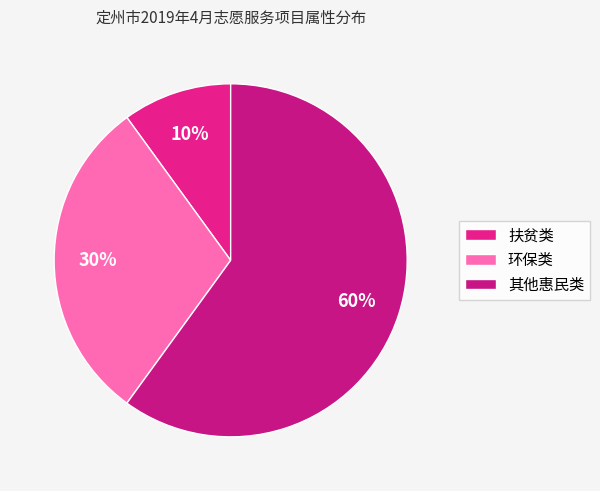

To the nearest percent, what is the combined percentage of 扶贫类 and 其他惠民类?

70%